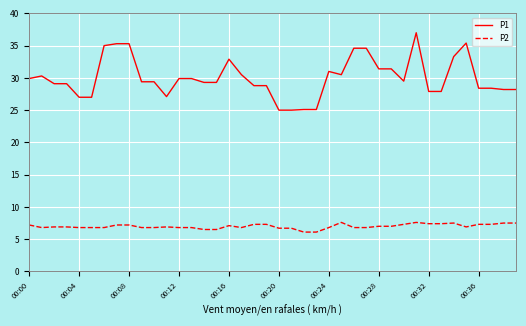

What are all the series names shown in the legend?

P1, P2